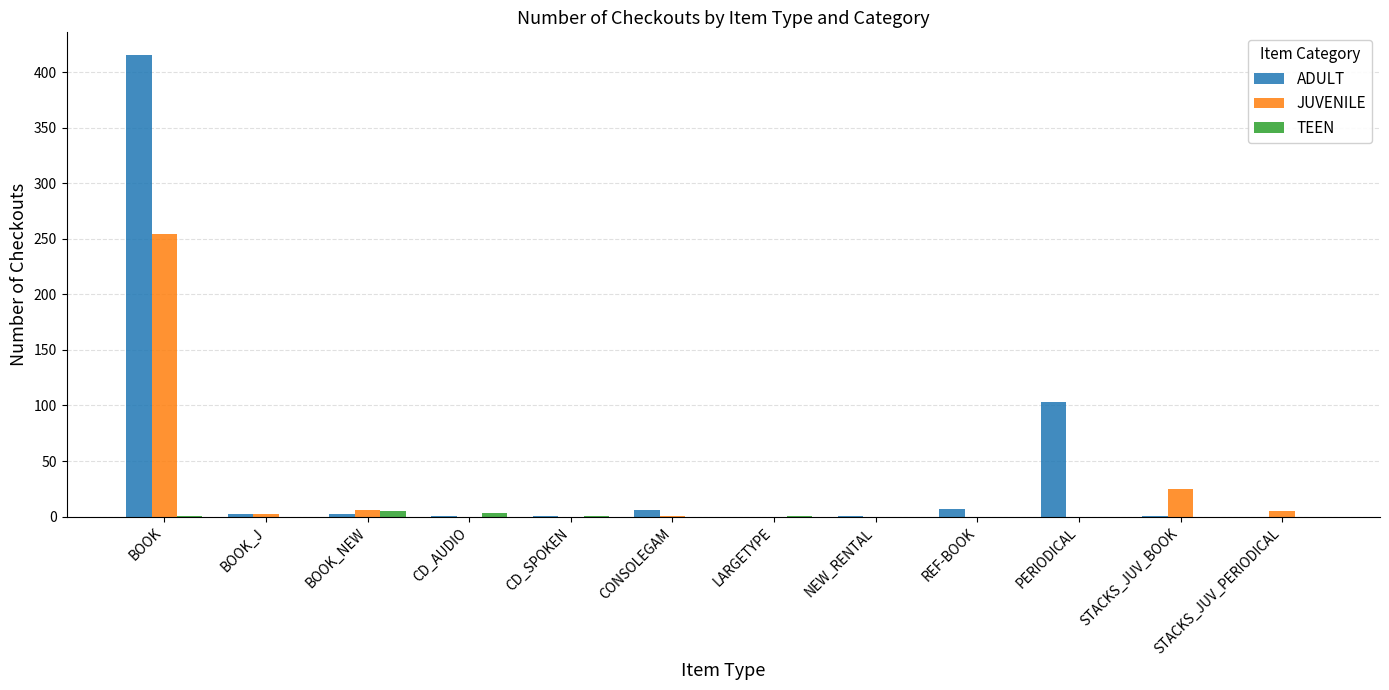

Which category has the highest value across all series?

BOOK